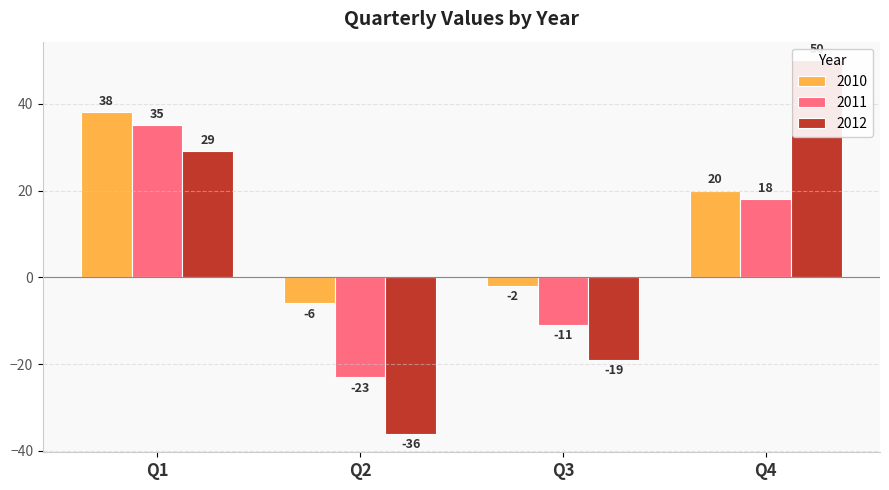

List the labels in order of 2012 value, largest first.

Q4, Q1, Q3, Q2